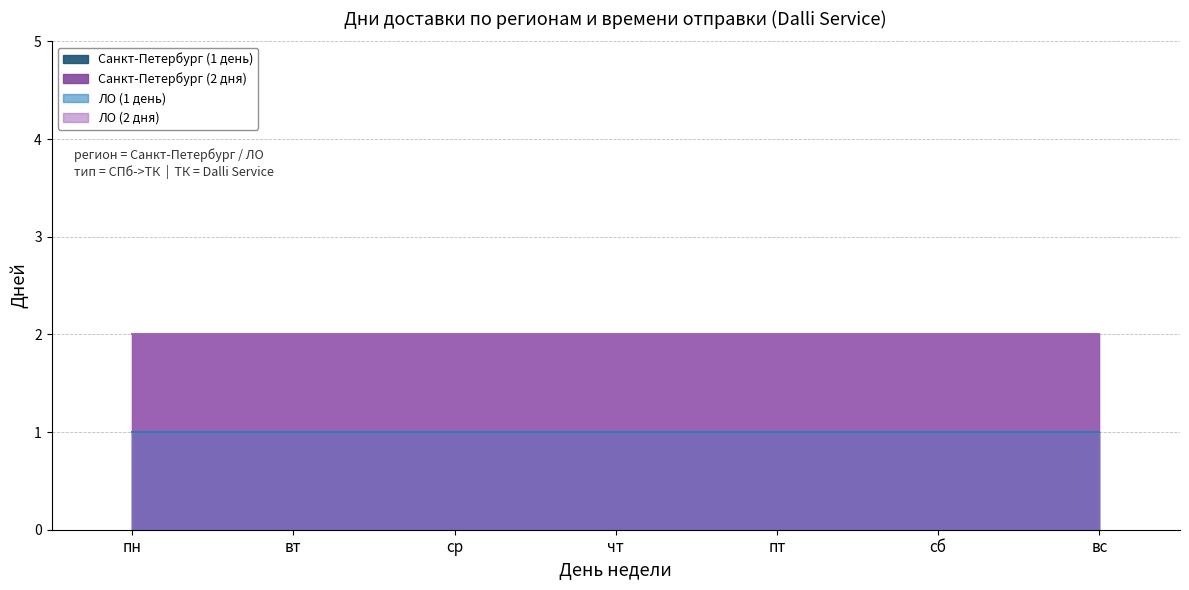

Does the chart have visible grid lines?

Yes